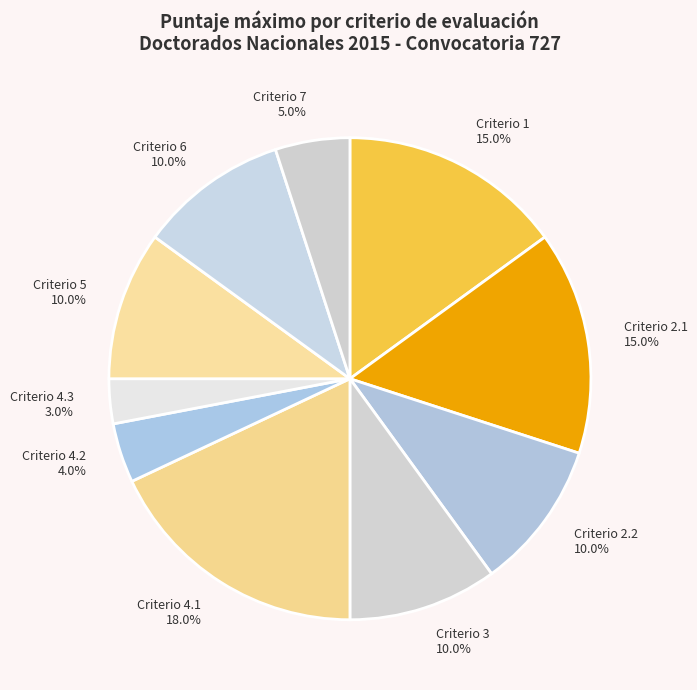

What percentage is the Criterio 6 slice, to the nearest percent?

10%